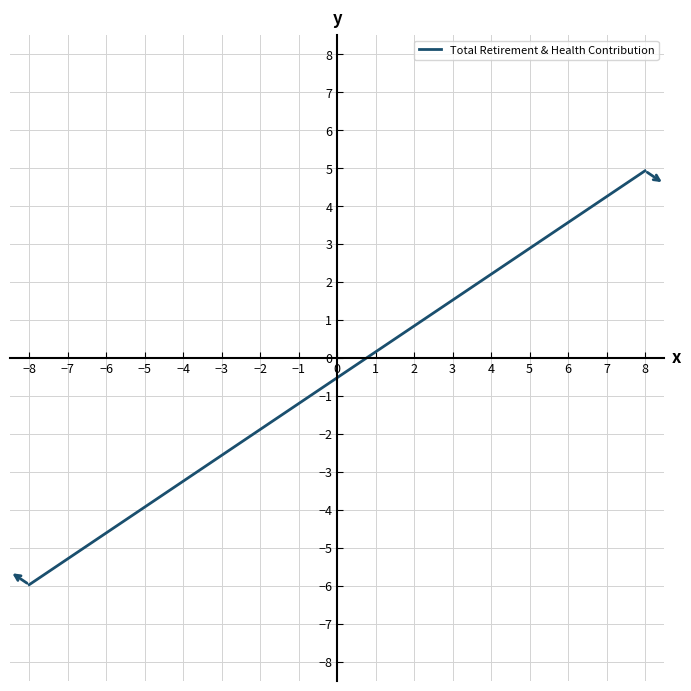

What is the minimum value shown in the chart?

-6.0